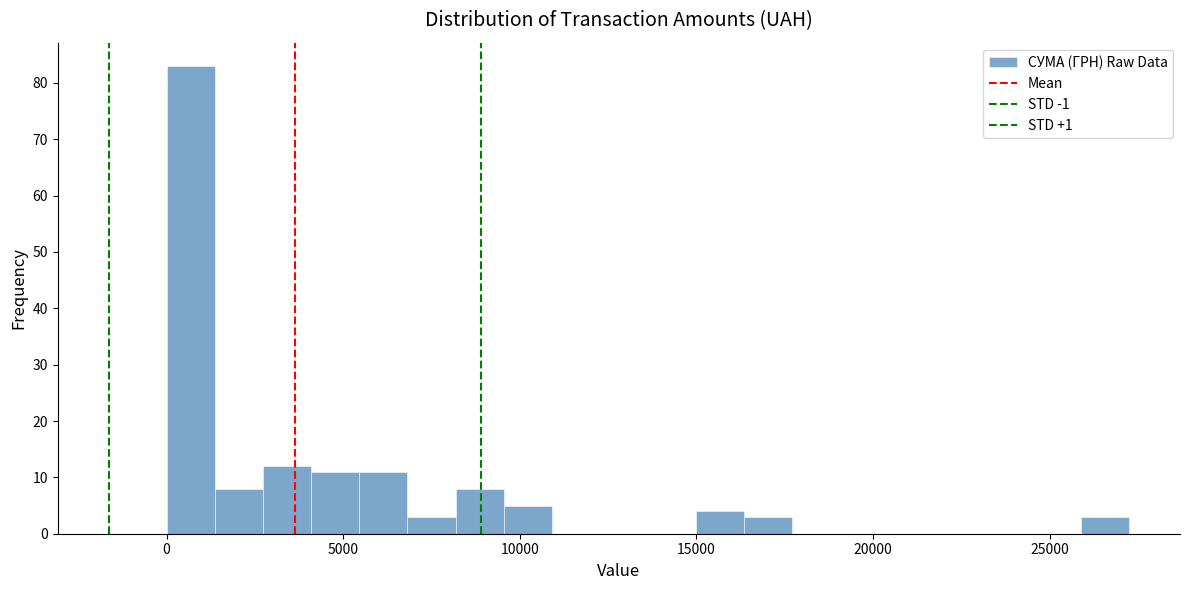

Read against the x-axis, roughly where is the centre of the tallest bar?

500